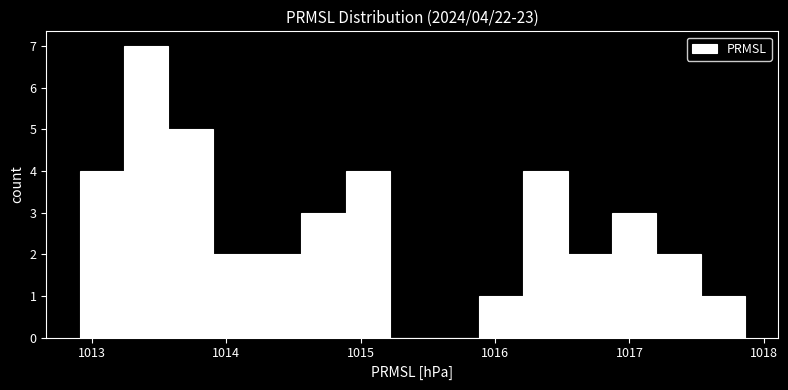

Read against the x-axis, roughly where is the centre of the tallest bar?

1013.4